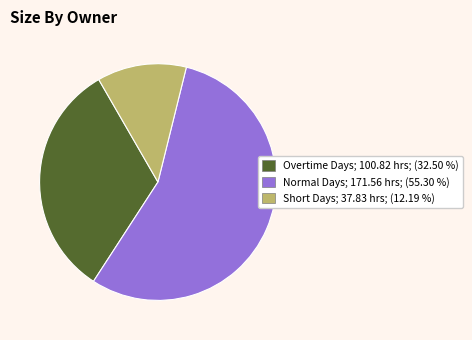

Does any single category account for the majority?

Yes